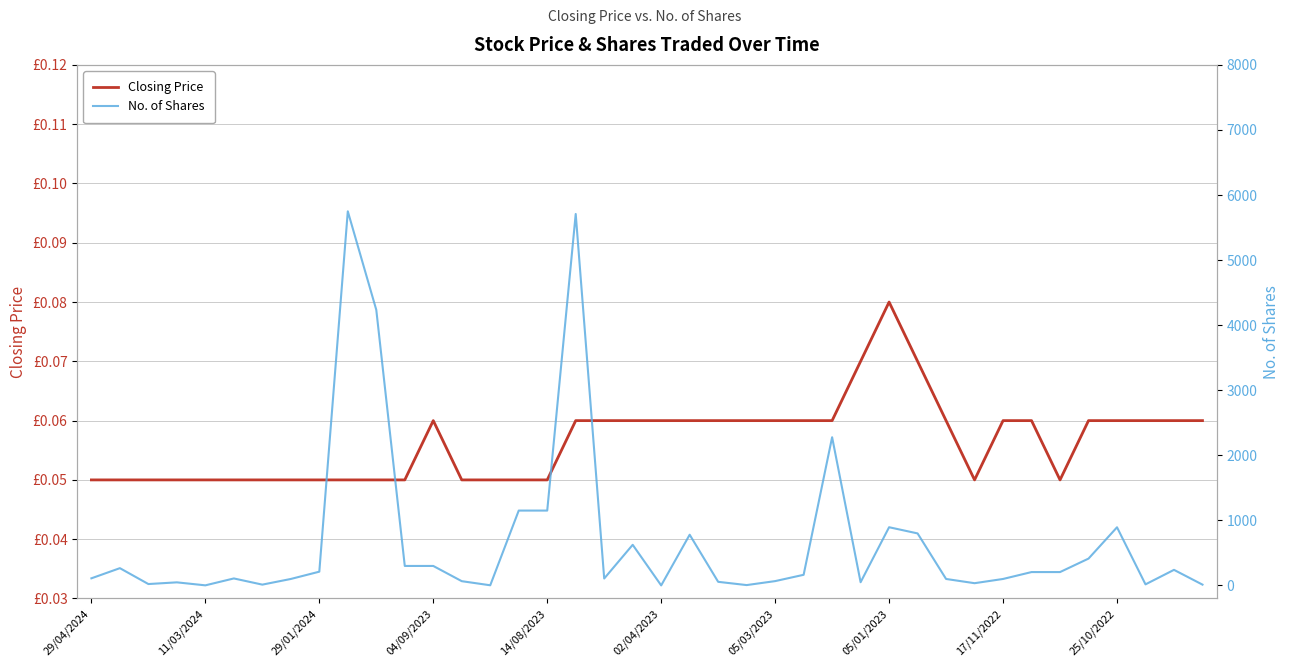

At which category does the chart reach its minimum across all series?

29/04/2024